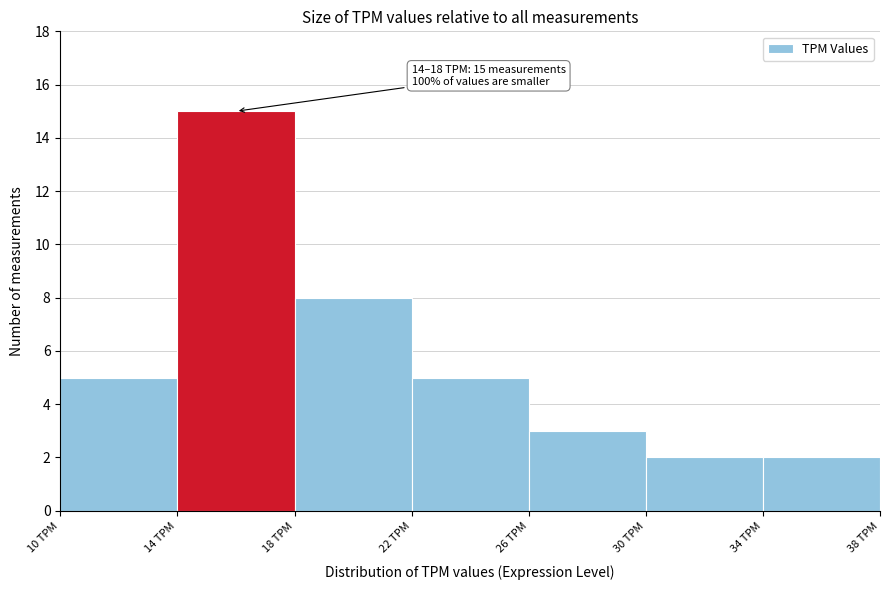

Over which range of the x-axis is the bar tallest?

14 to 18